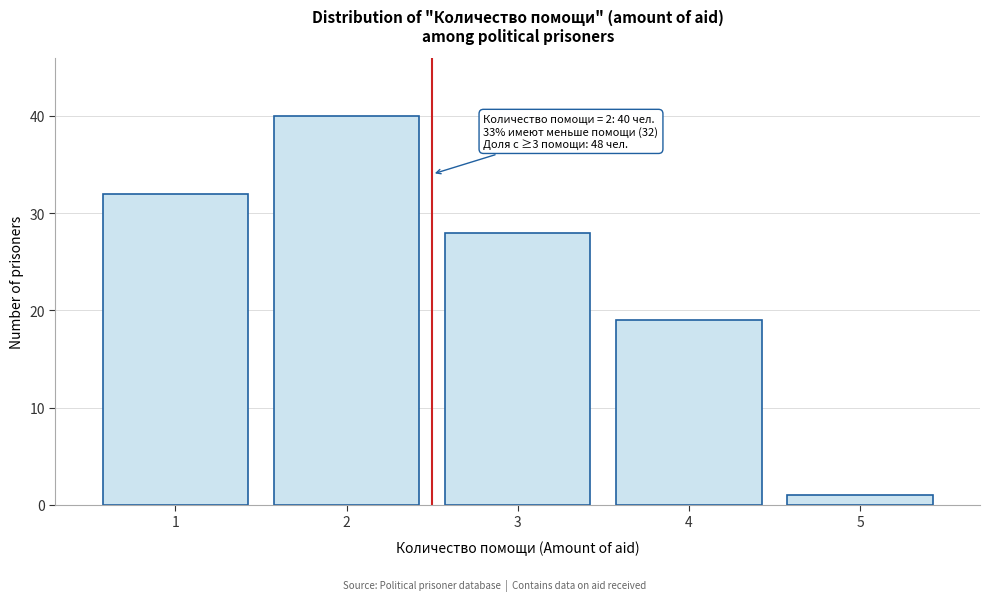

Reading left to right, what are all the values shown in this chart?

1=32	2=40	3=28	4=19	5=1